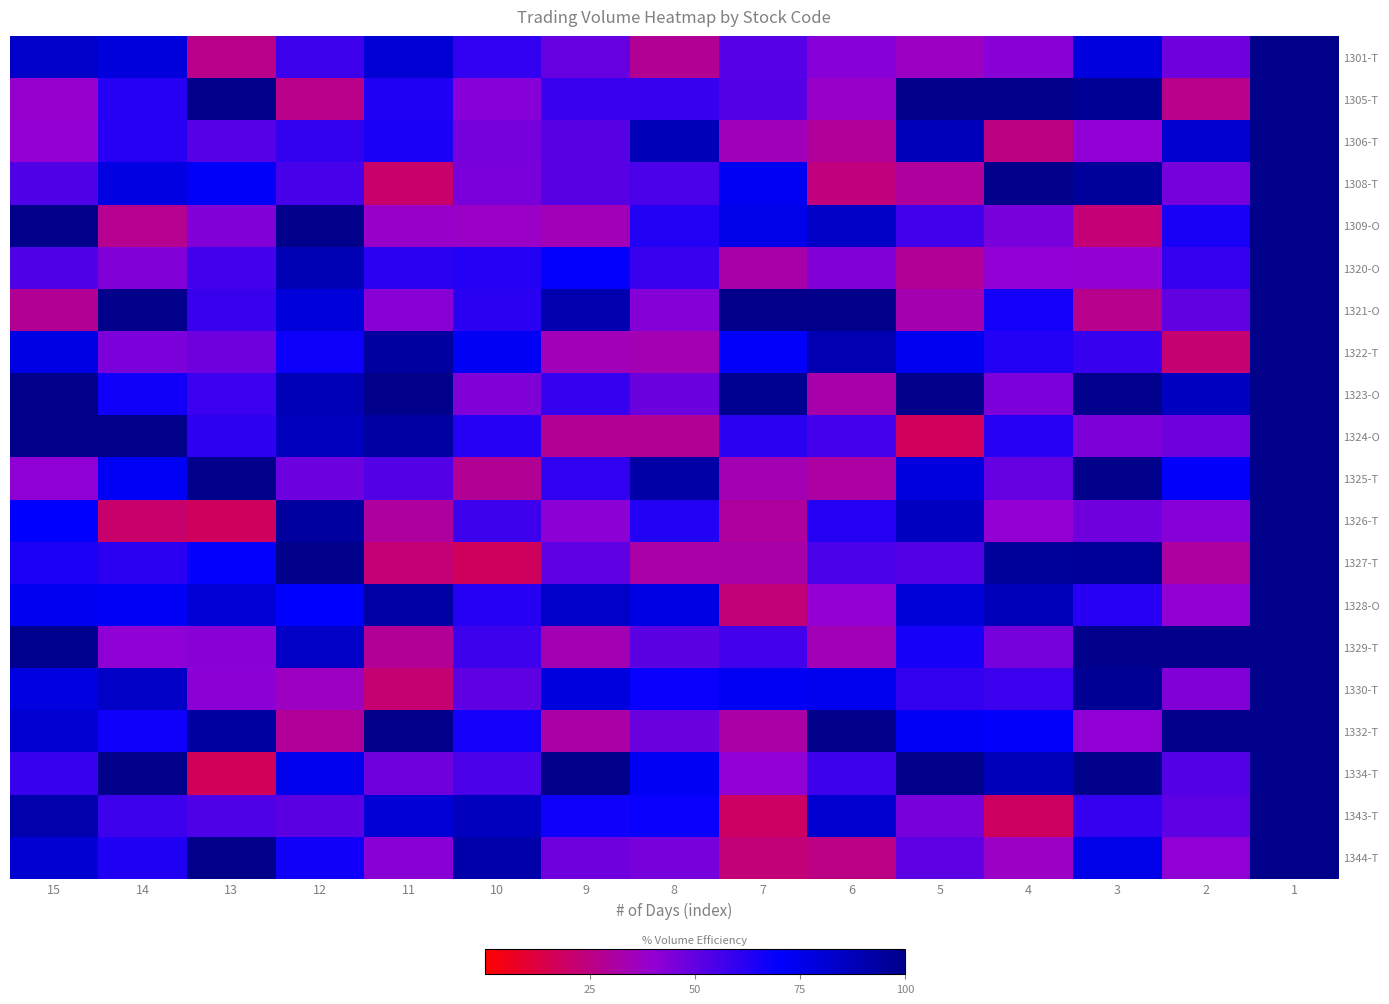

What is the greatest value displayed?

100.0